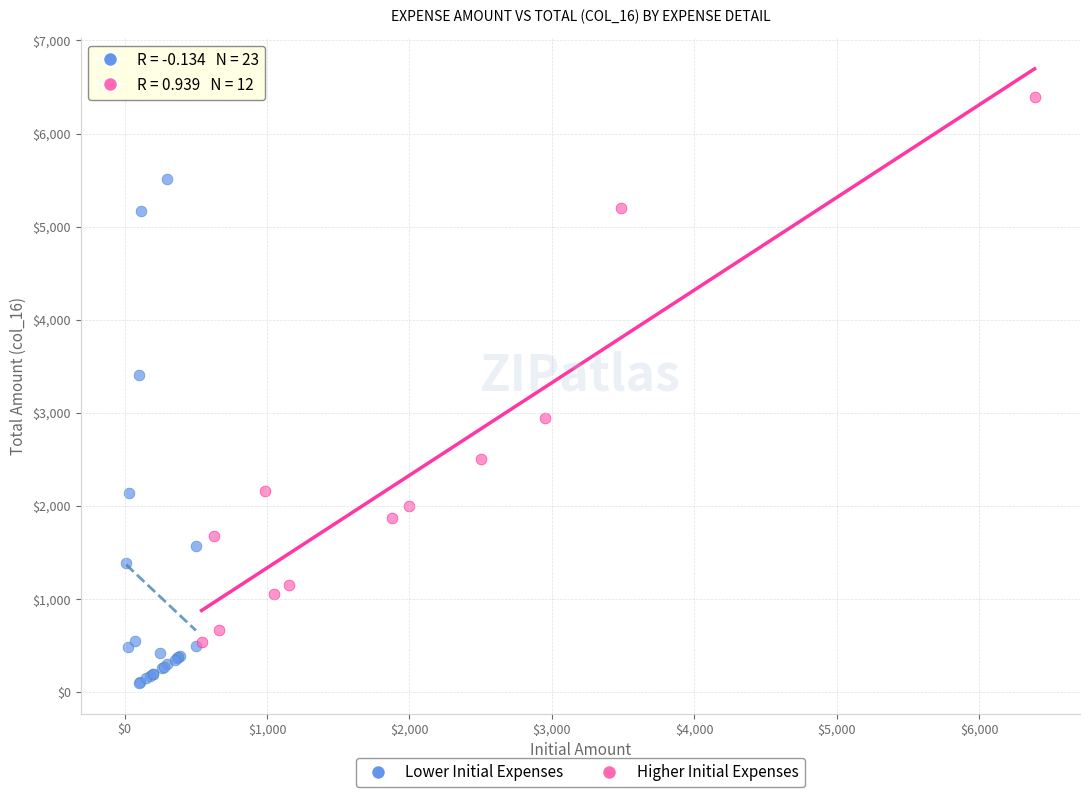

Which series reaches the maximum Y coordinate?

Higher Initial Expenses